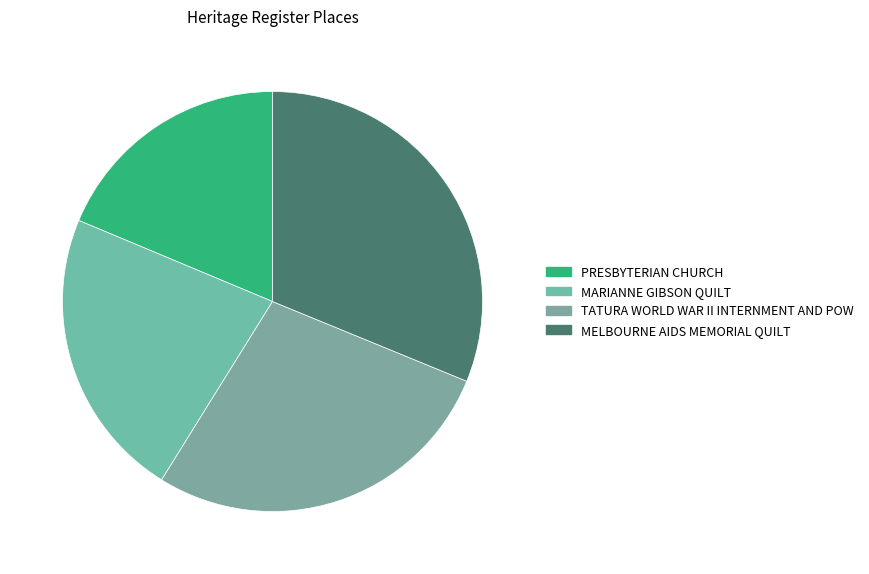

Rank the categories by value from lowest to highest.

PRESBYTERIAN CHURCH, MARIANNE GIBSON QUILT, TATURA WORLD WAR II INTERNMENT AND POW, MELBOURNE AIDS MEMORIAL QUILT